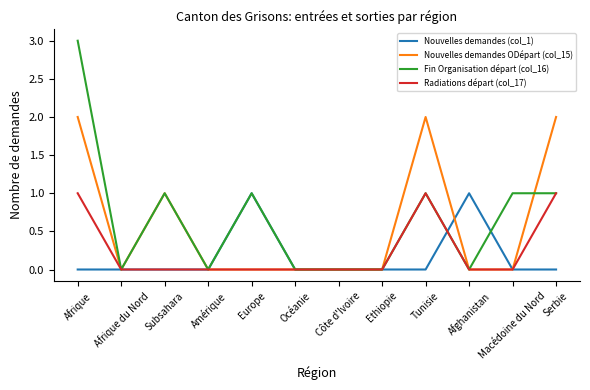

What is the sum of all Nouvelles demandes ODépart (col_15) values?

7